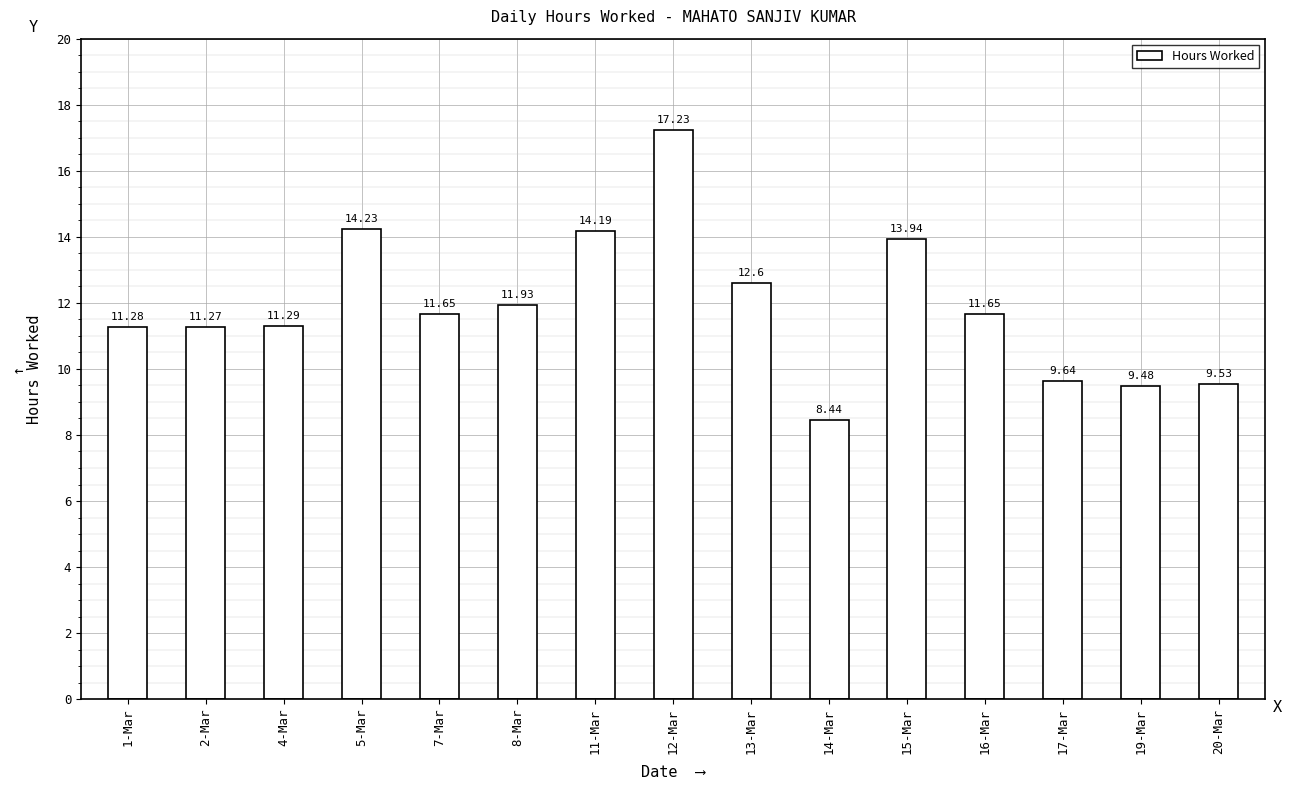

Between 15-Mar and 2-Mar, which is larger?

15-Mar